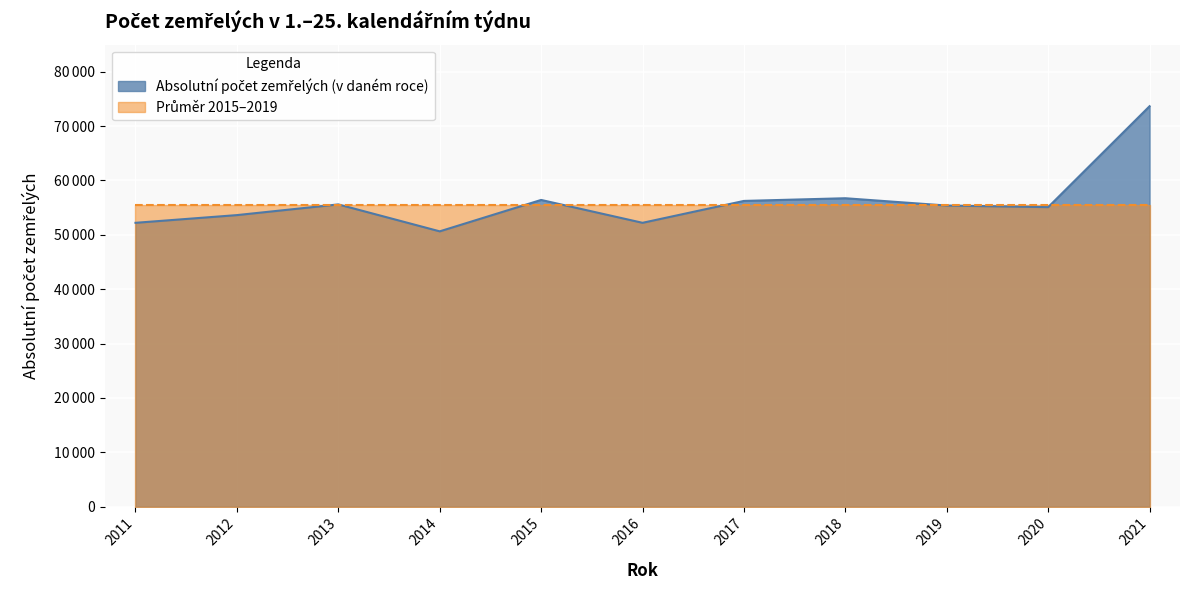

What is the difference between the maximum and minimum values?

23024